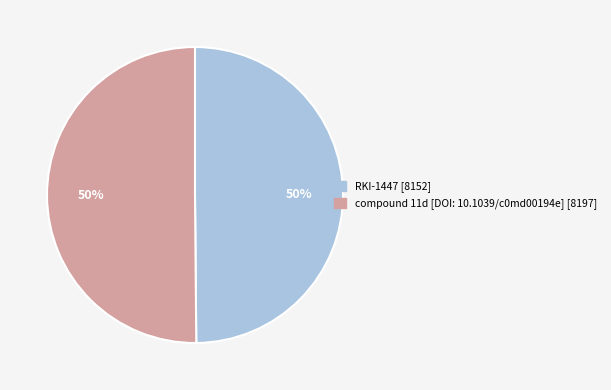

What percentage is the RKI-1447 slice, to the nearest percent?

50%